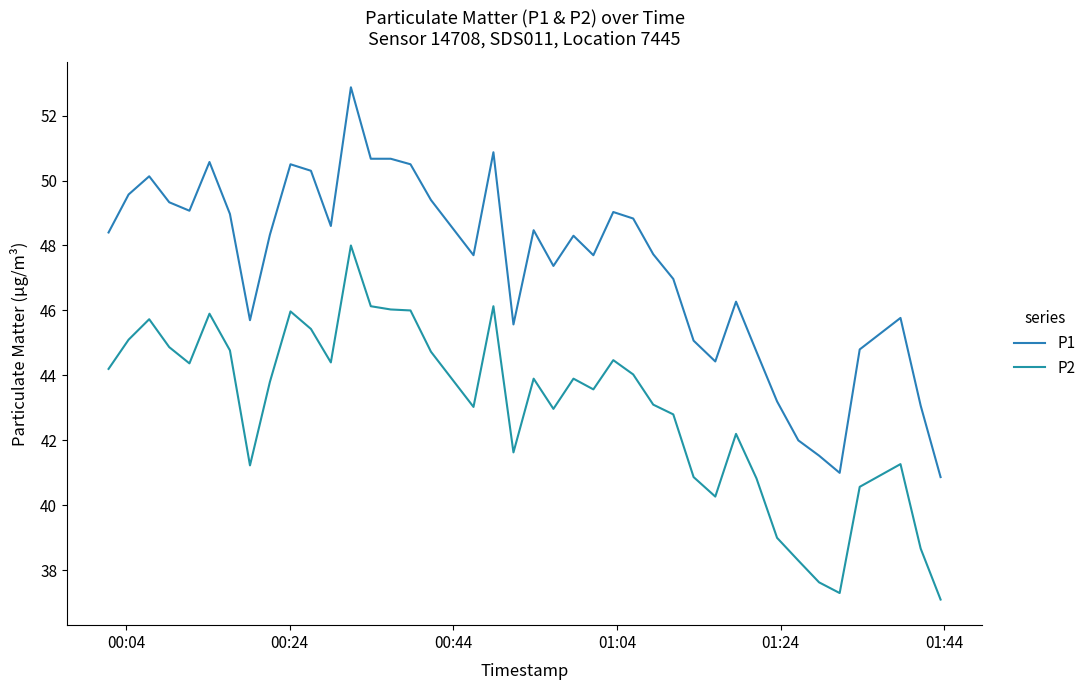

How many values in the P1 series exceed 48?

21